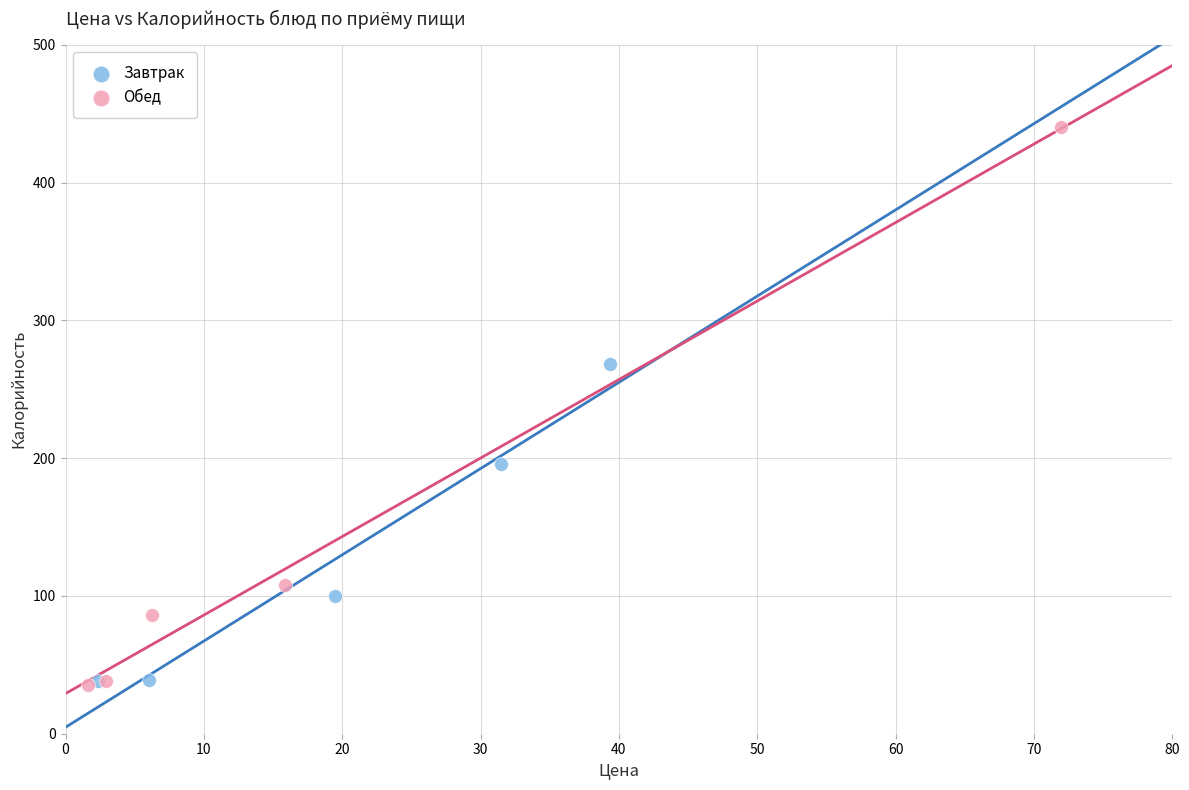

Which series has the widest spread of Y values?

Обед